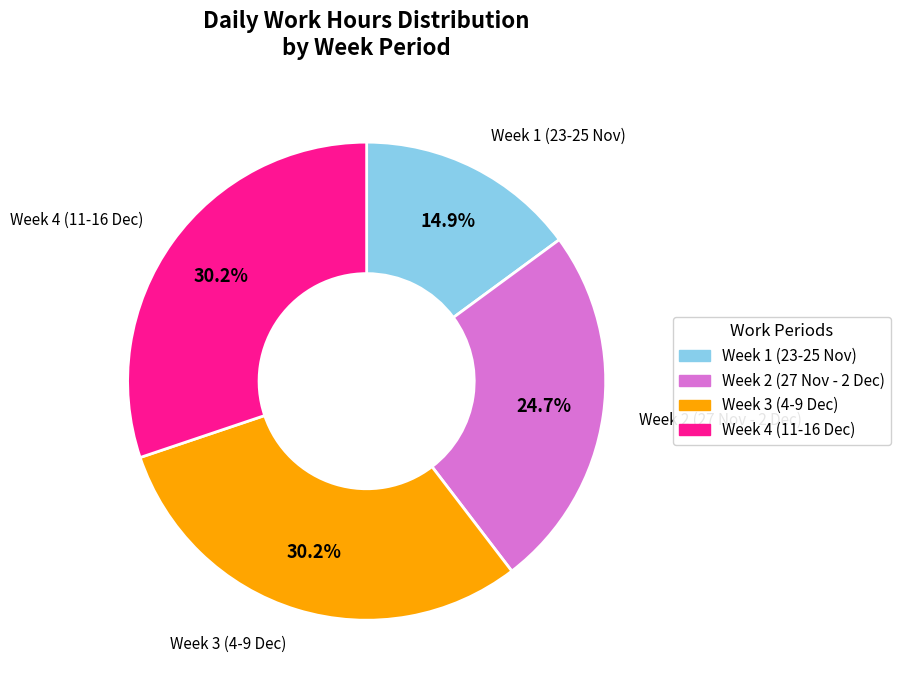

Does any single category account for the majority?

No